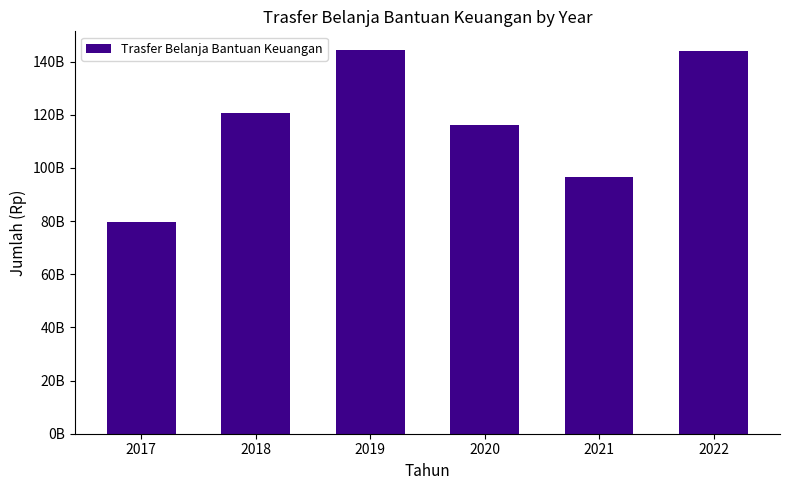

What is the smallest value displayed?

79674433644